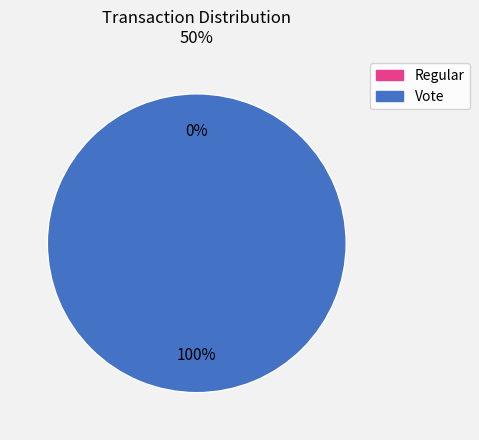

The Regular slice represents 0% of the pie. True or false?

True